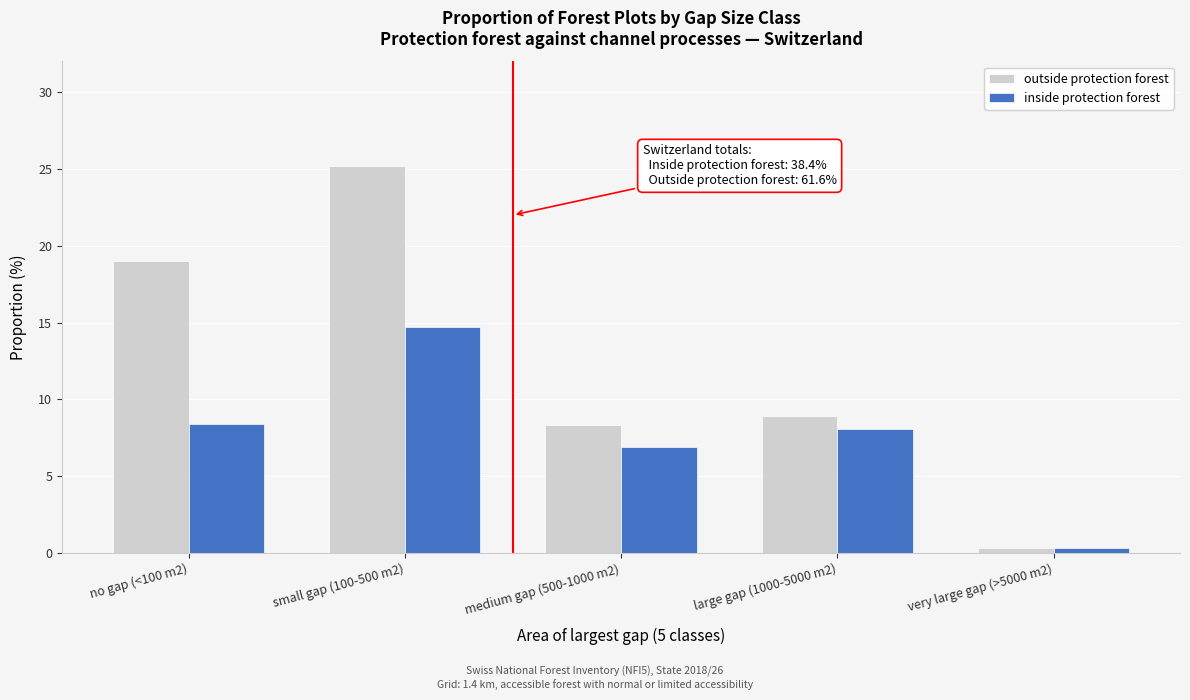

Reading left to right, extract all data points from this chart.

outside protection forest: 19.0	25.2	8.3	8.9	0.3
inside protection forest: 8.4	14.7	6.9	8.1	0.3